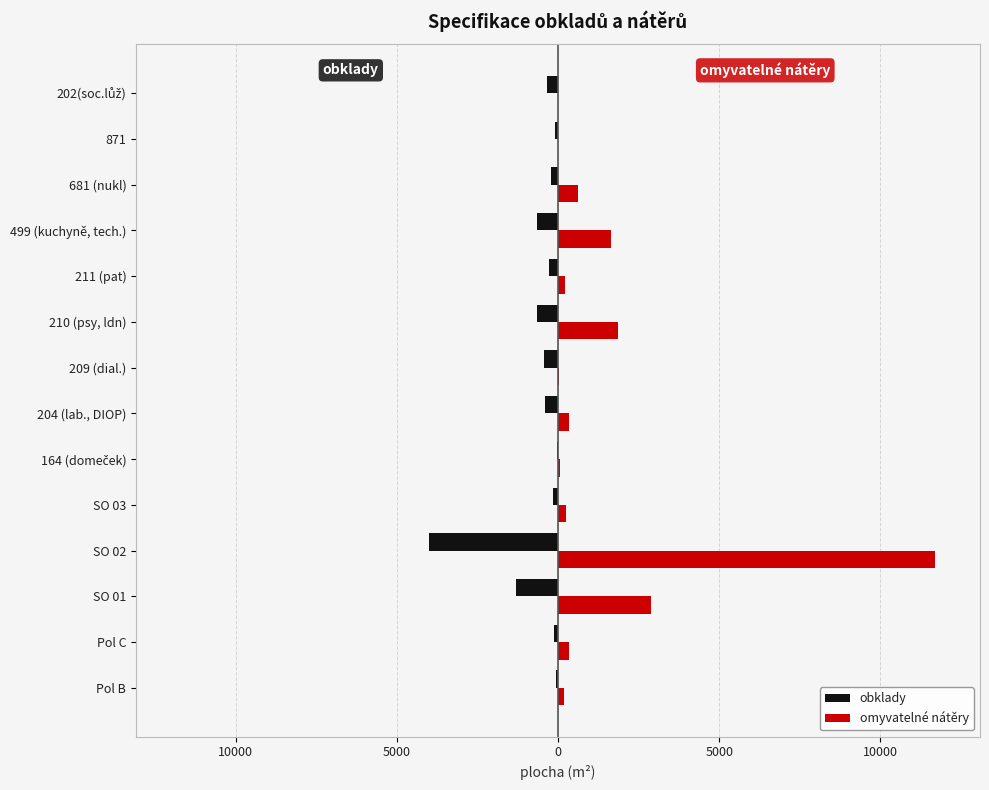

What are all the series names shown in the legend?

obklady, omyvatelné nátěry